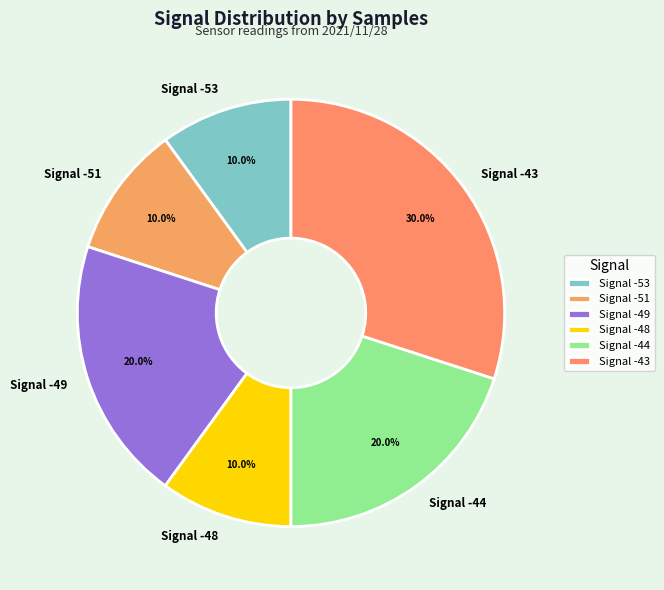

Is there a majority slice in this chart?

No